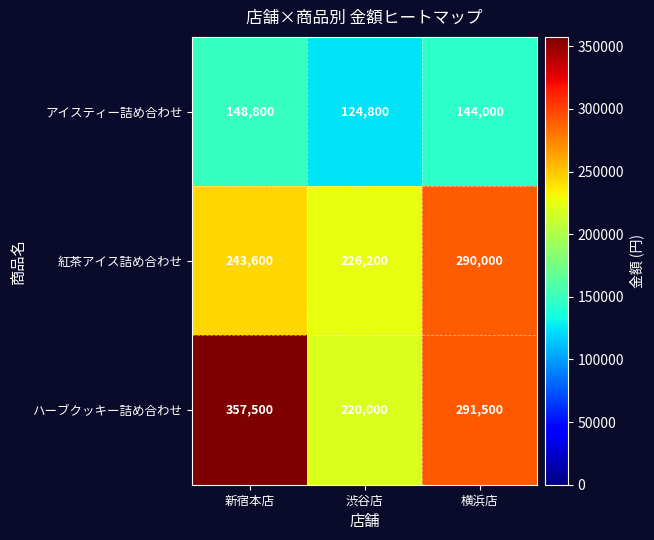

At which label is アイスティー詰め合わせ closest to 136800?

横浜店